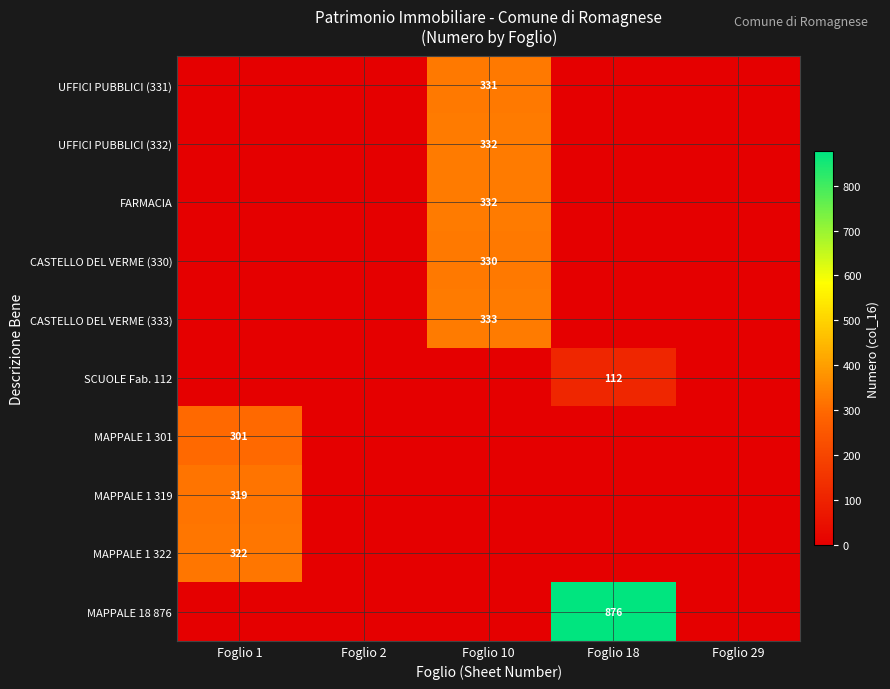

How many values in MAPPALE 1 319 are above zero?

1